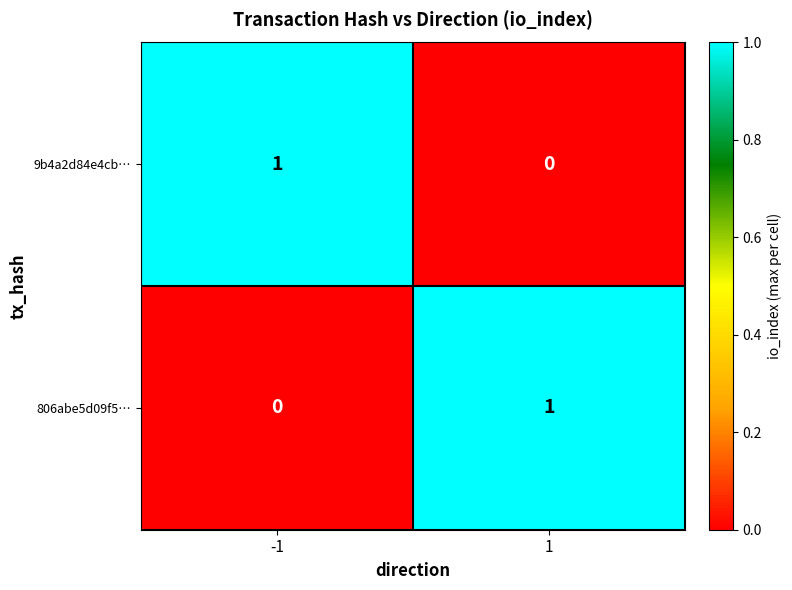

Rank the categories by 806abe5d09f5… value from highest to lowest.

1, -1